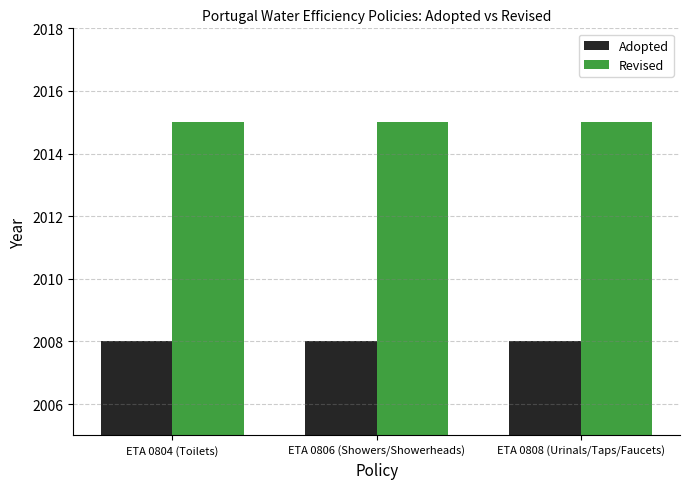

What is the spread (max minus min) of values at ETA 0804 (Toilets)?

7